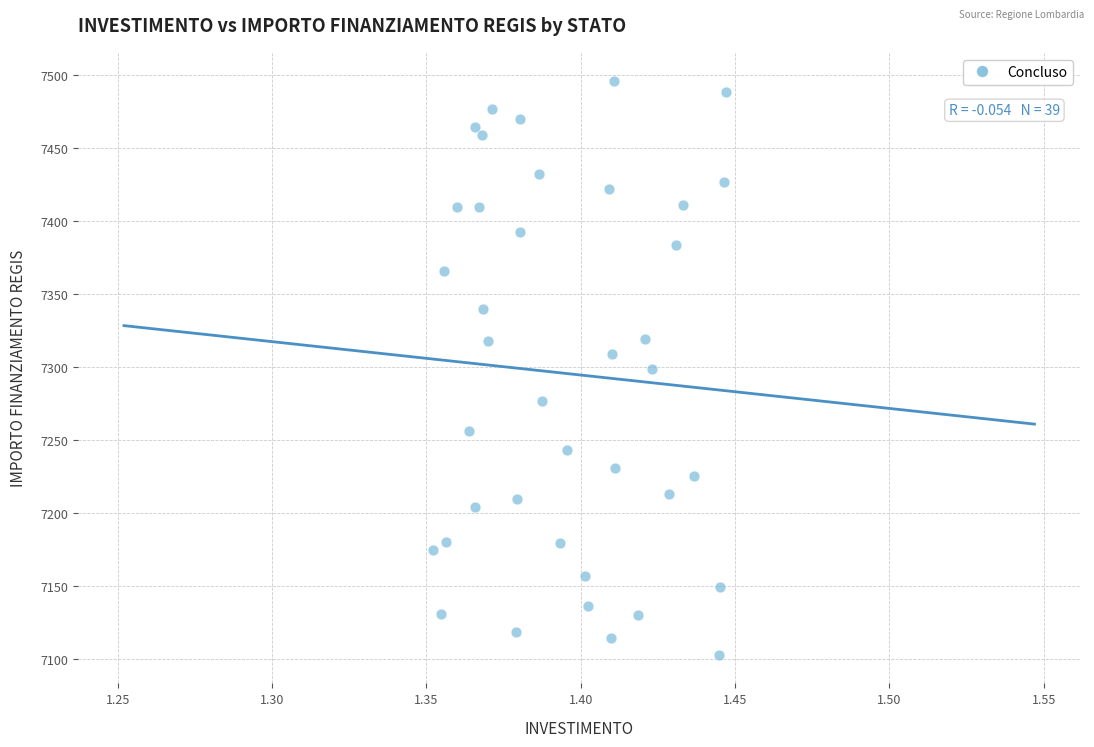

What is the range of Y values (max minus min)?

392.5